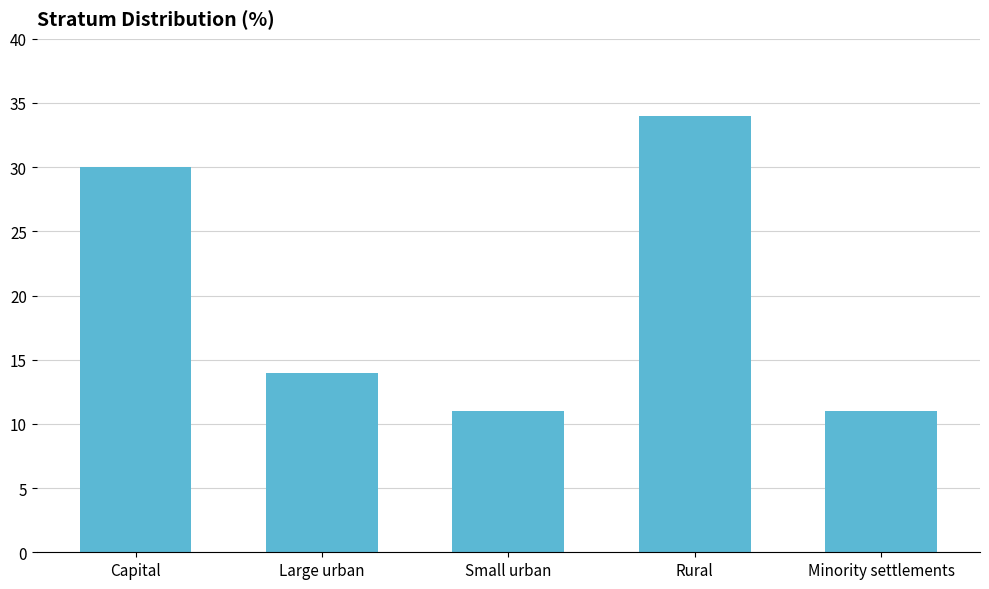

How many series are shown in this chart?

1